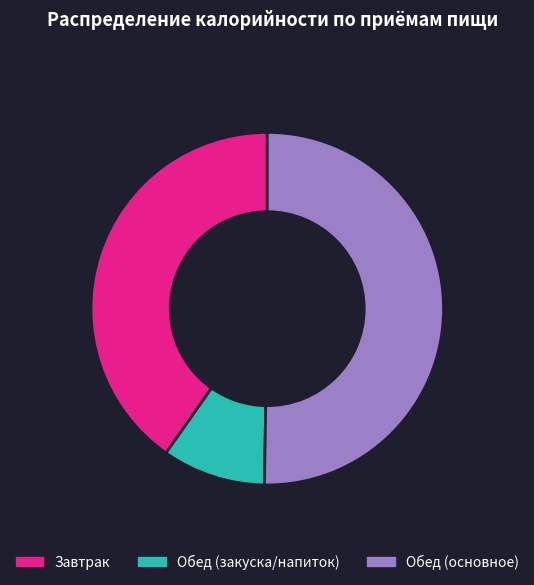

What is the majority slice?

Обед (основное)